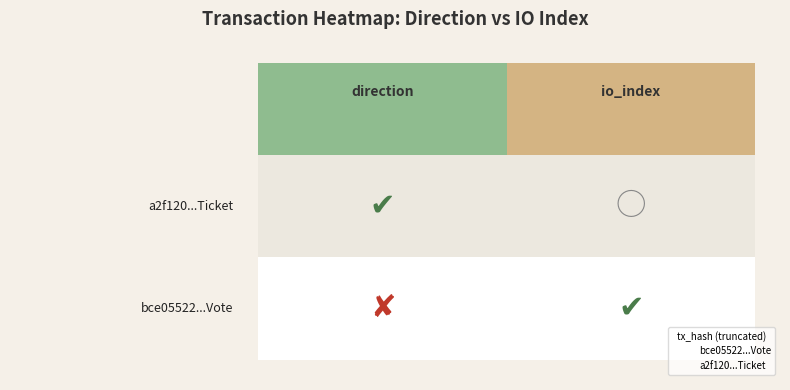

What are all the series names shown in the legend?

bce05522...Vote, a2f120...Ticket